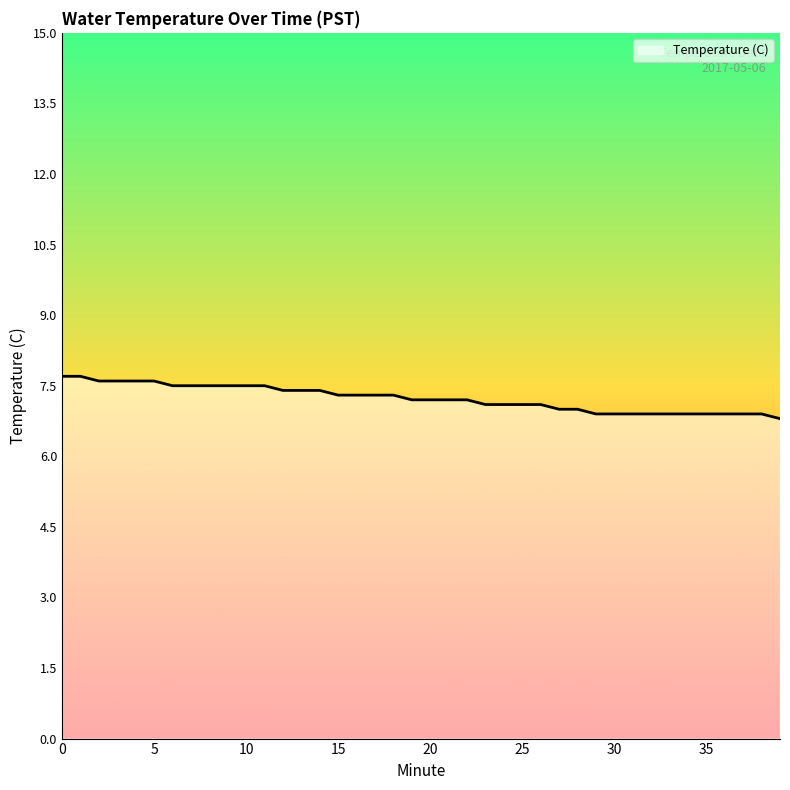

What is the difference between the maximum and minimum values?

0.9